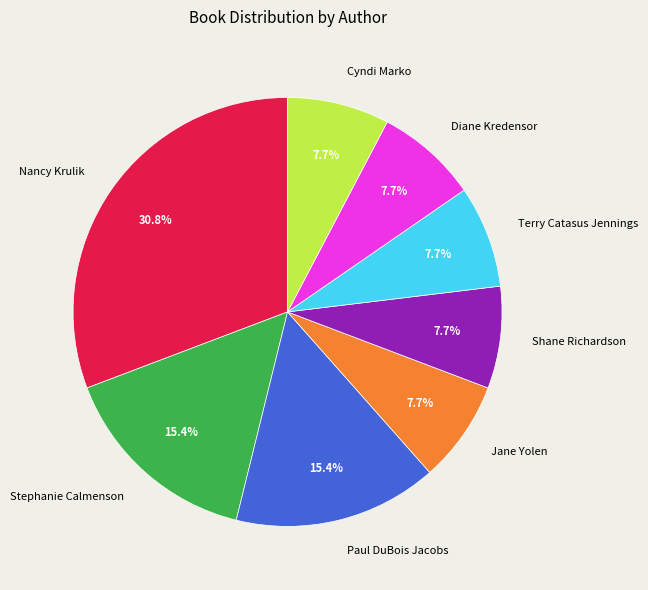

Between Terry Catasus Jennings and Paul DuBois Jacobs, which is larger?

Paul DuBois Jacobs